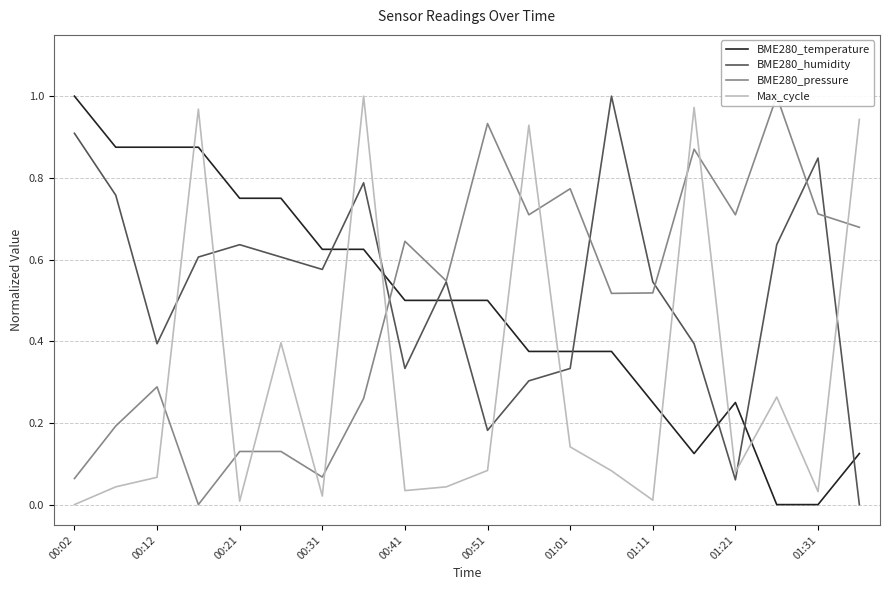

How many values in BME280_humidity are above zero?

19